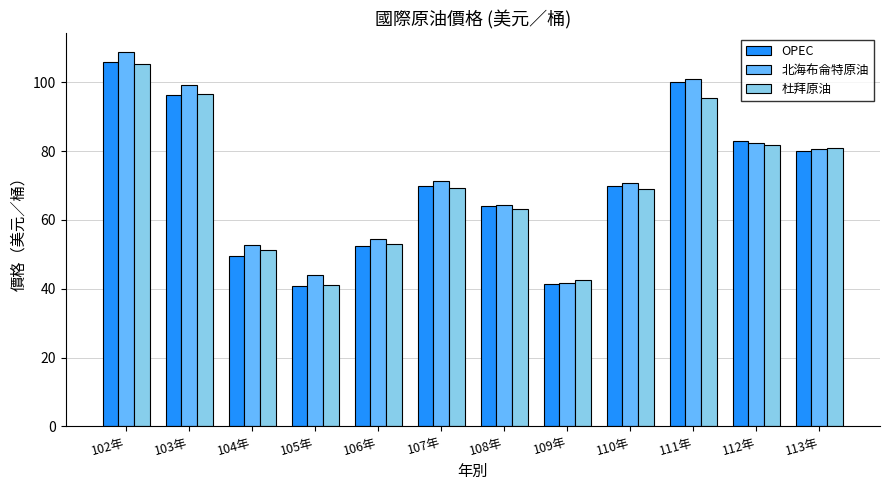

The value of OPEC at 113年 is 33.6. True or false?

False